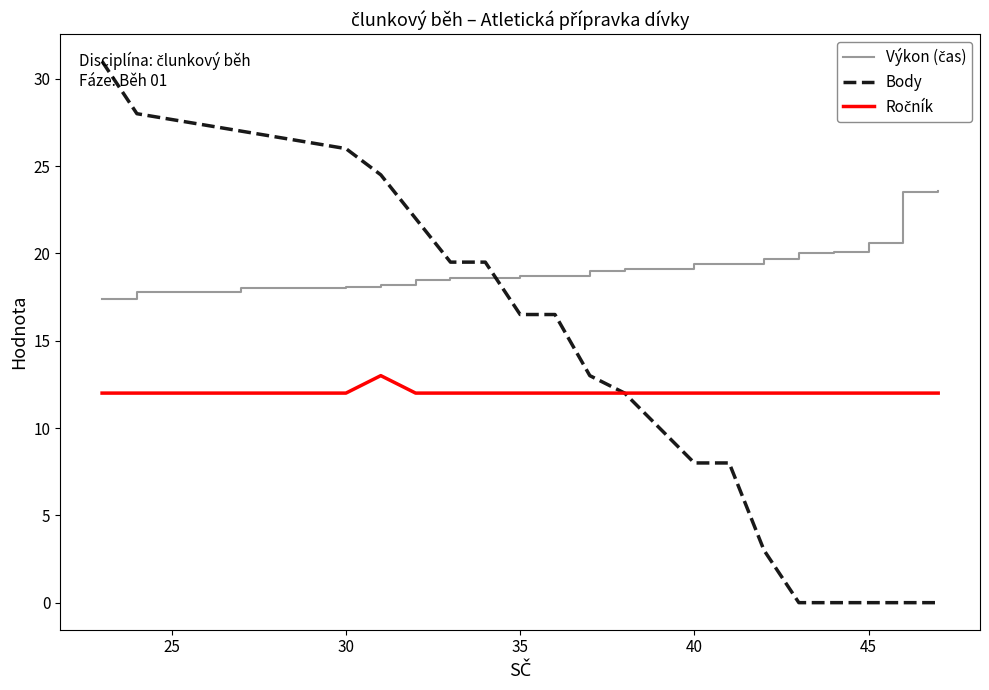

What is the highest value of the Body series?

31.0